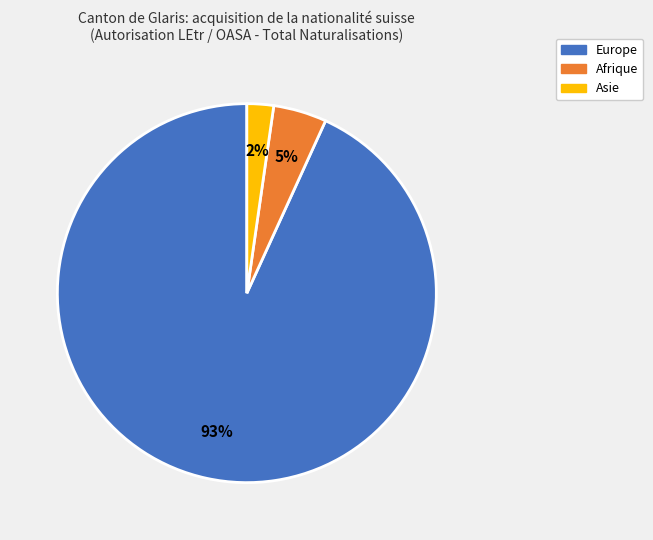

Which has a higher value, Afrique or Asie?

Afrique